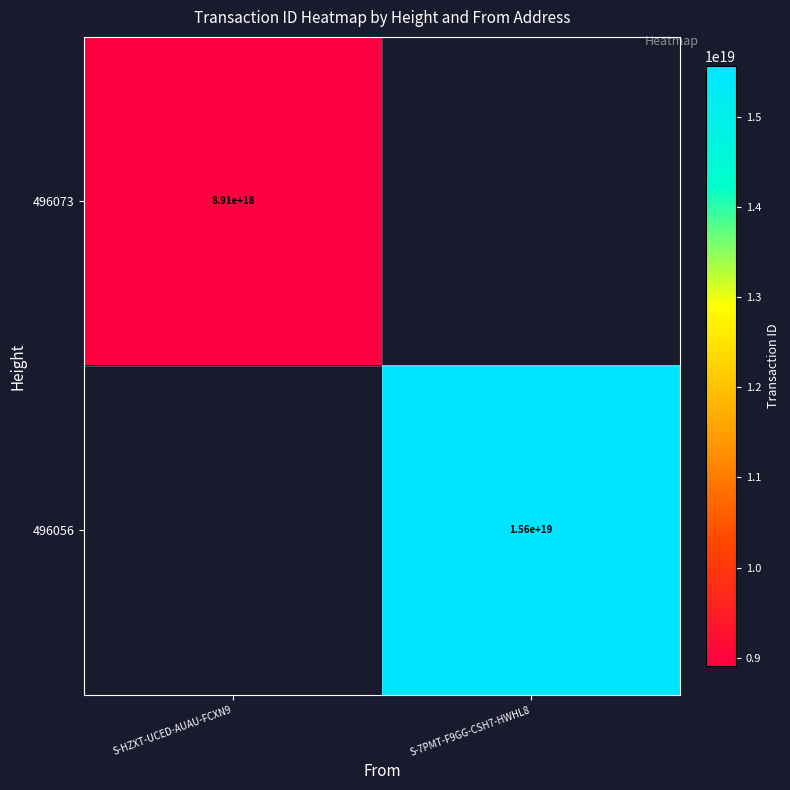

Is the value of 496073 at S-HZXT-UCED-AUAU-FCXN9 greater than the value of 496056 at S-7PMT-F9GG-CSH7-HWHL8?

No